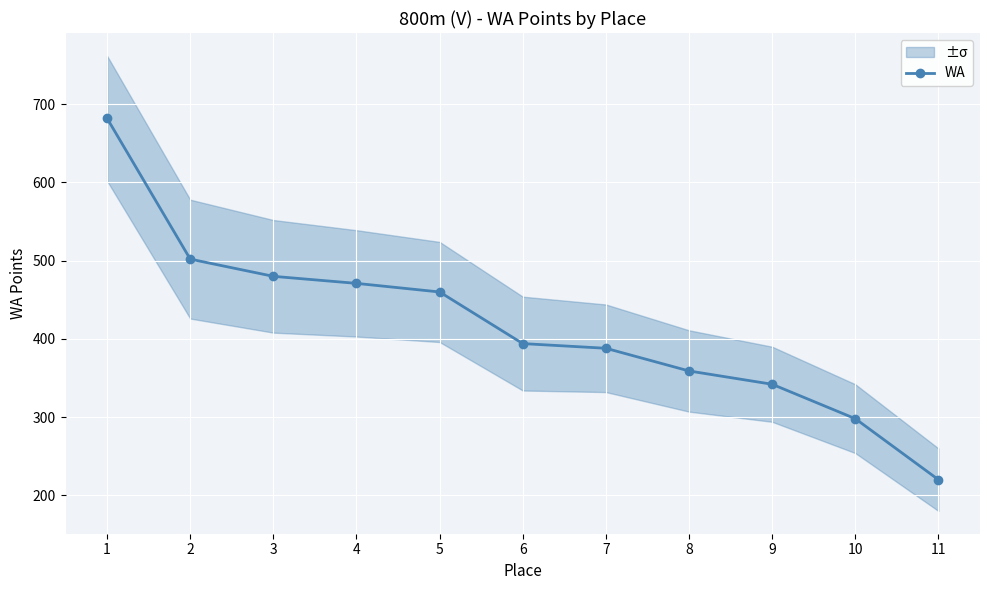

Reading left to right, transcribe all the data shown in this chart.

1=682	2=502	3=480	4=471	5=460	6=394	7=388	8=359	9=342	10=298	11=220